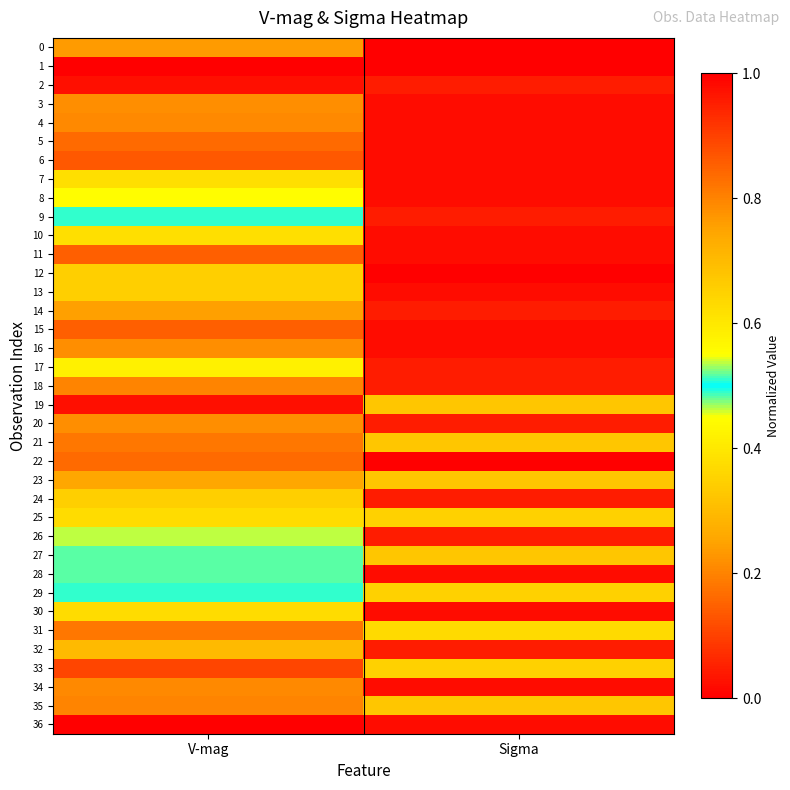

Reading left to right, transcribe all the data shown in this chart.

0: V-mag=0.2	Sigma=0.0
1: V-mag=0.0	Sigma=0.0
2: V-mag=0.0	Sigma=0.0
3: V-mag=0.2	Sigma=0.0
4: V-mag=0.2	Sigma=0.0
5: V-mag=0.2	Sigma=0.0
6: V-mag=0.1	Sigma=0.0
7: V-mag=0.4	Sigma=0.0
8: V-mag=0.4	Sigma=0.0
9: V-mag=0.5	Sigma=0.0
10: V-mag=0.6	Sigma=0.0
11: V-mag=0.9	Sigma=0.0
12: V-mag=0.7	Sigma=0.0
13: V-mag=0.7	Sigma=0.0
14: V-mag=0.8	Sigma=0.0
15: V-mag=0.9	Sigma=0.0
16: V-mag=0.8	Sigma=0.0
17: V-mag=0.6	Sigma=0.0
18: V-mag=0.8	Sigma=0.0
19: V-mag=0.0	Sigma=0.3
20: V-mag=0.2	Sigma=1.0
21: V-mag=0.2	Sigma=0.3
22: V-mag=0.2	Sigma=1.0
23: V-mag=0.3	Sigma=0.3
24: V-mag=0.3	Sigma=1.0
25: V-mag=0.4	Sigma=0.3
26: V-mag=0.5	Sigma=1.0
27: V-mag=0.5	Sigma=0.3
28: V-mag=0.5	Sigma=1.0
29: V-mag=0.5	Sigma=0.3
30: V-mag=0.6	Sigma=1.0
31: V-mag=0.8	Sigma=0.4
32: V-mag=0.7	Sigma=1.0
33: V-mag=0.9	Sigma=0.3
34: V-mag=0.8	Sigma=1.0
35: V-mag=0.8	Sigma=0.3
36: V-mag=1.0	Sigma=1.0